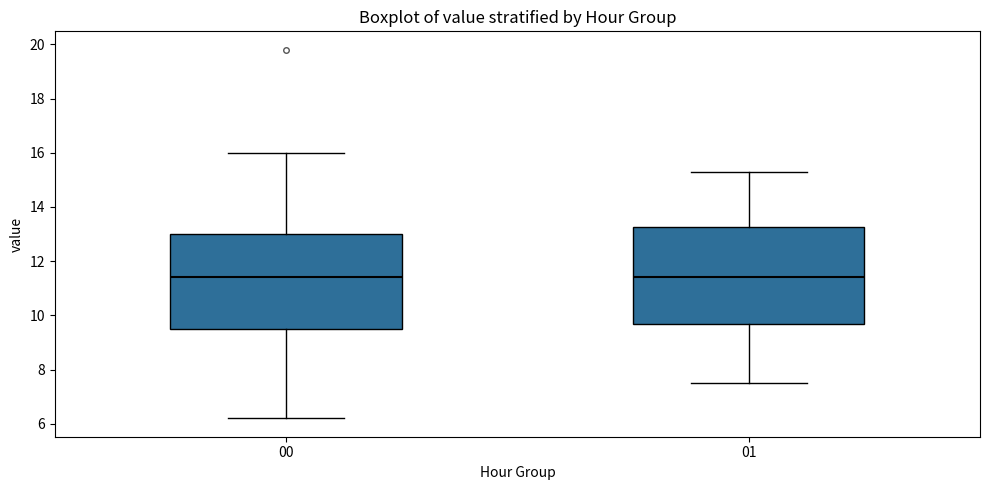

Reading left to right, transcribe this box plot: for each box, give where its median line is, the range the box spans, and where its two whiskers end, as read against the y-axis. The values are not printed on the chart, so give them approximately, as read against the axis.

00: median 11.4, box 9.4 to 13.0, whiskers 6.2 to 16.0
01: median 11.4, box 9.6 to 13.2, whiskers 7.6 to 15.4